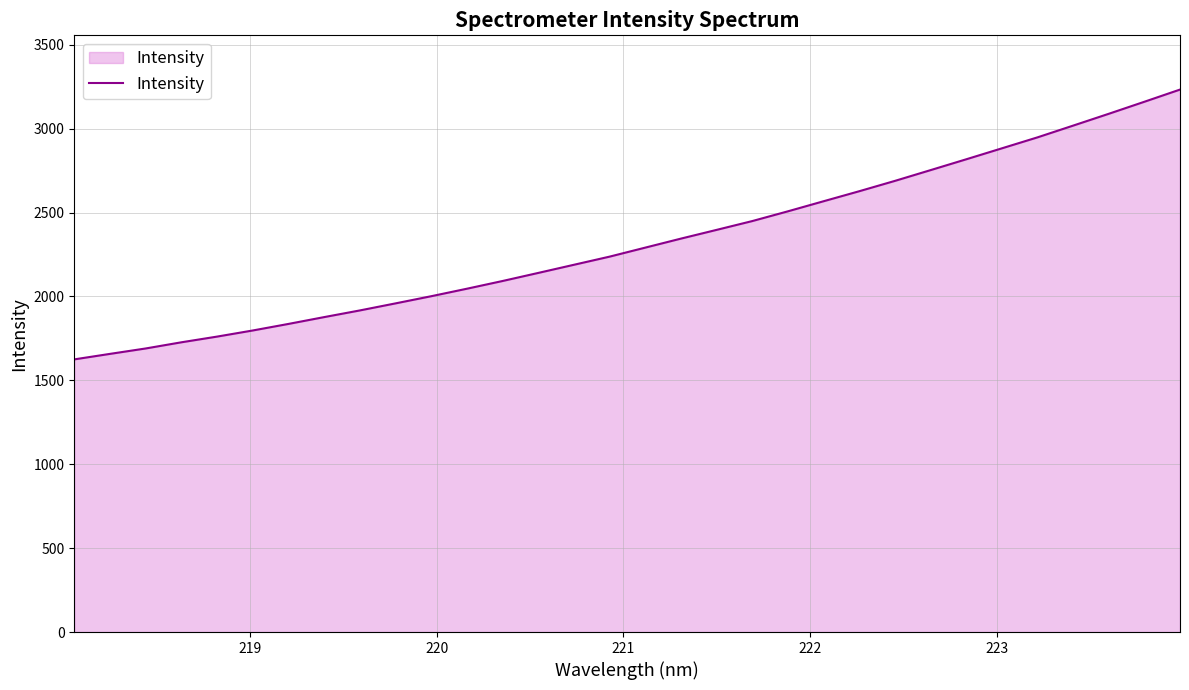

What is the minimum value shown in the chart?

1625.1